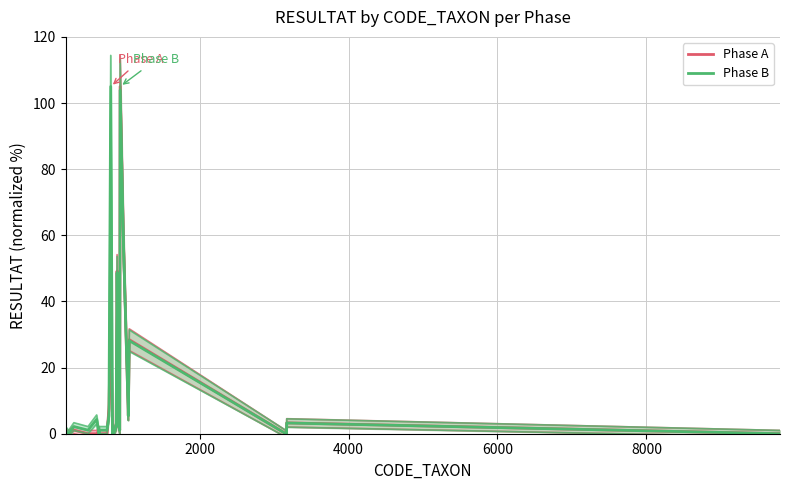

How many data points in Phase B are less than 2?

13